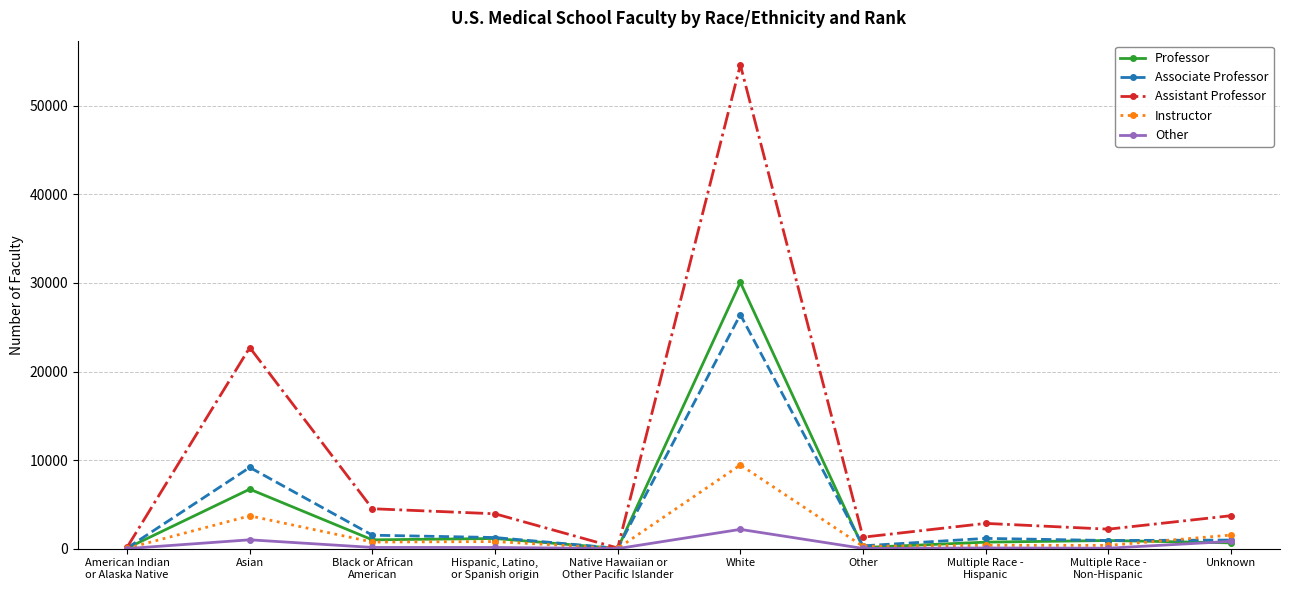

How many lines are shown in the chart?

5